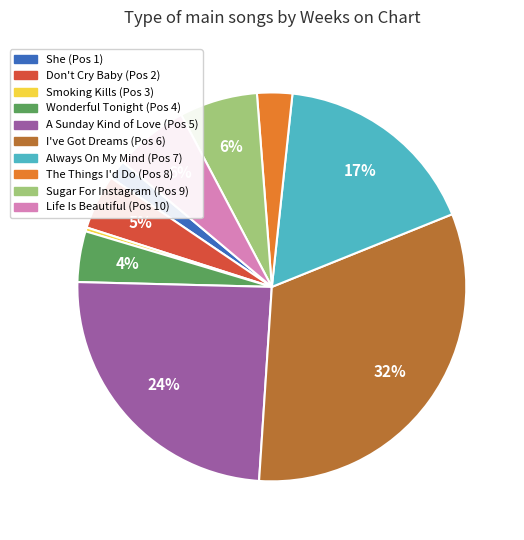

Which category has the biggest portion of the pie?

I've Got Dreams (Pos 6)